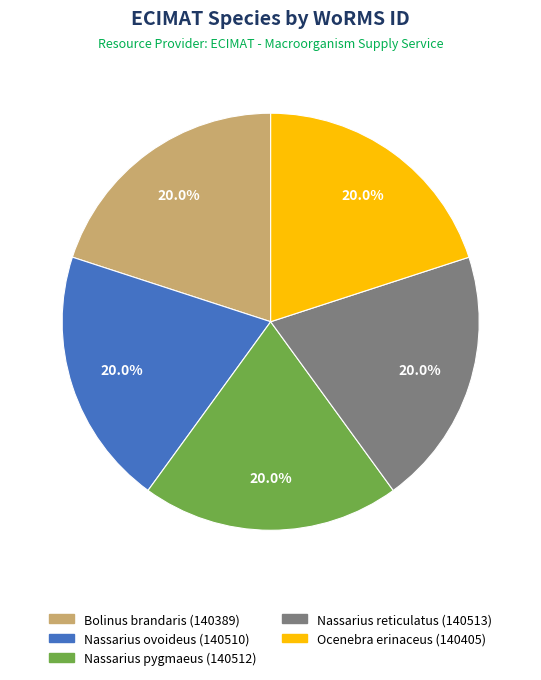

Does Nassarius pygmaeus represent more than half of the total?

No